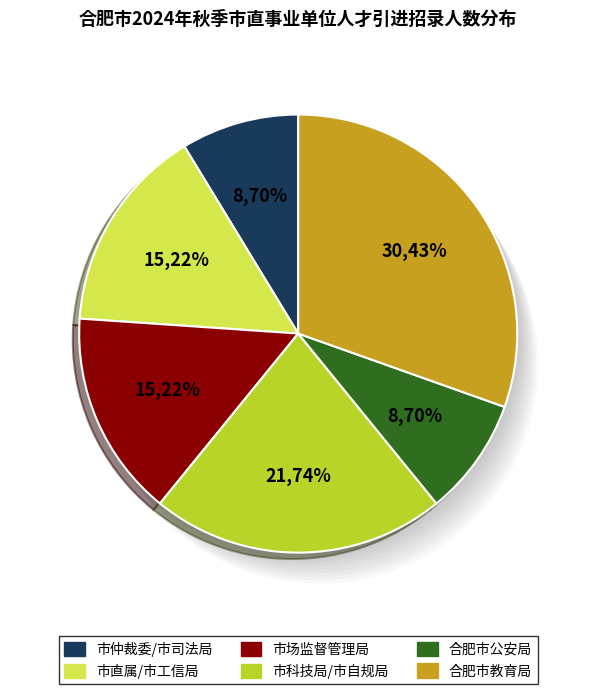

To the nearest percent, what is the difference between the largest and smallest slice percentages?

22%